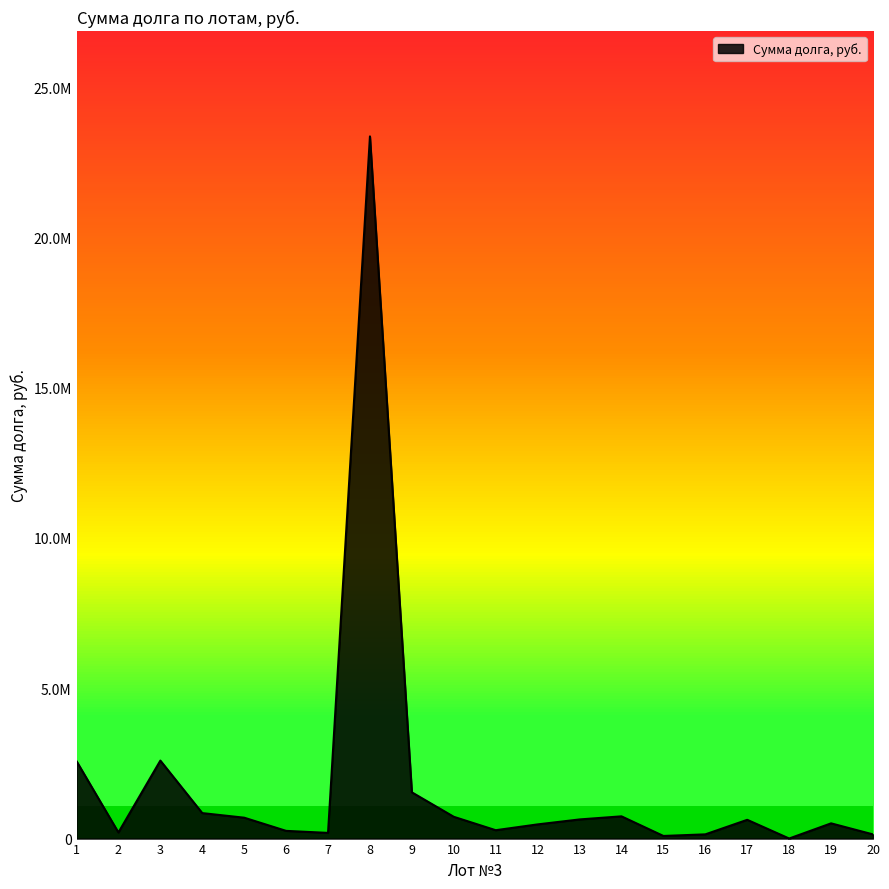

At which label does the data first exceed 624246?

1